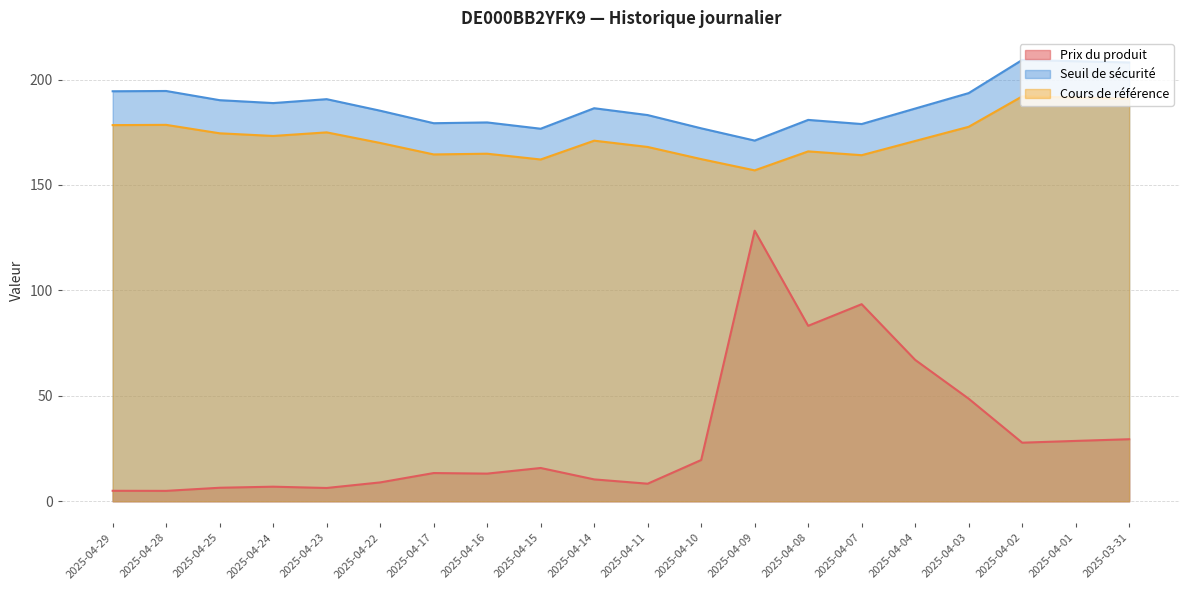

True or false: Seuil de sécurité and Cours de référence cross at least once.

False